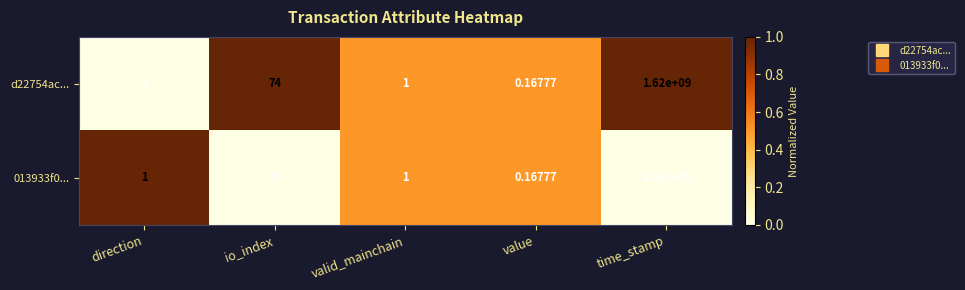

Is the value of d22754ac... at value greater than the value of 013933f0... at valid_mainchain?

No